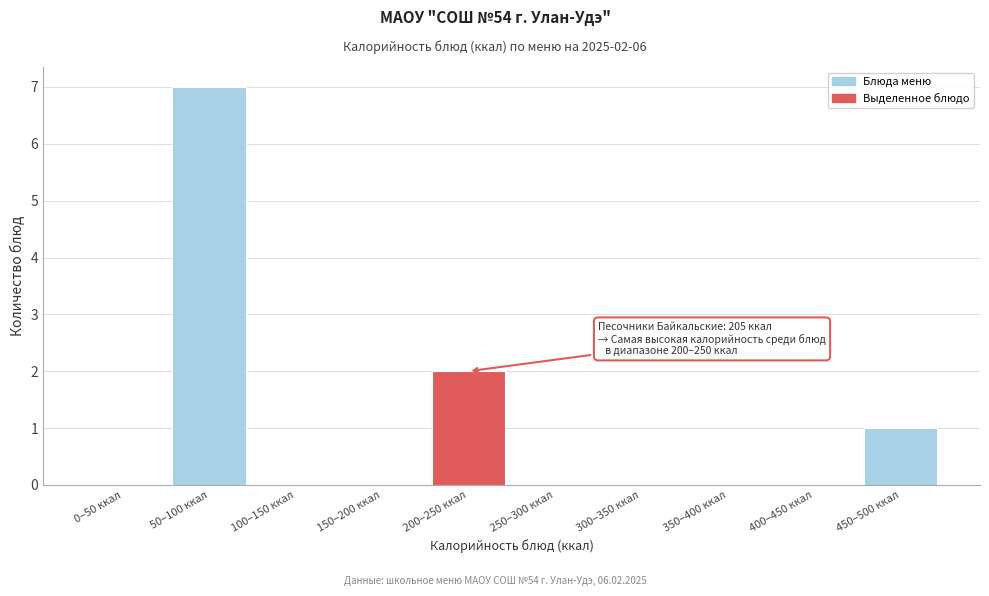

Reading left to right, extract all data points from this chart.

0–50 ккал=0	50–100 ккал=7	100–150 ккал=0	150–200 ккал=0	200–250 ккал=2	250–300 ккал=0	300–350 ккал=0	350–400 ккал=0	400–450 ккал=0	450–500 ккал=1